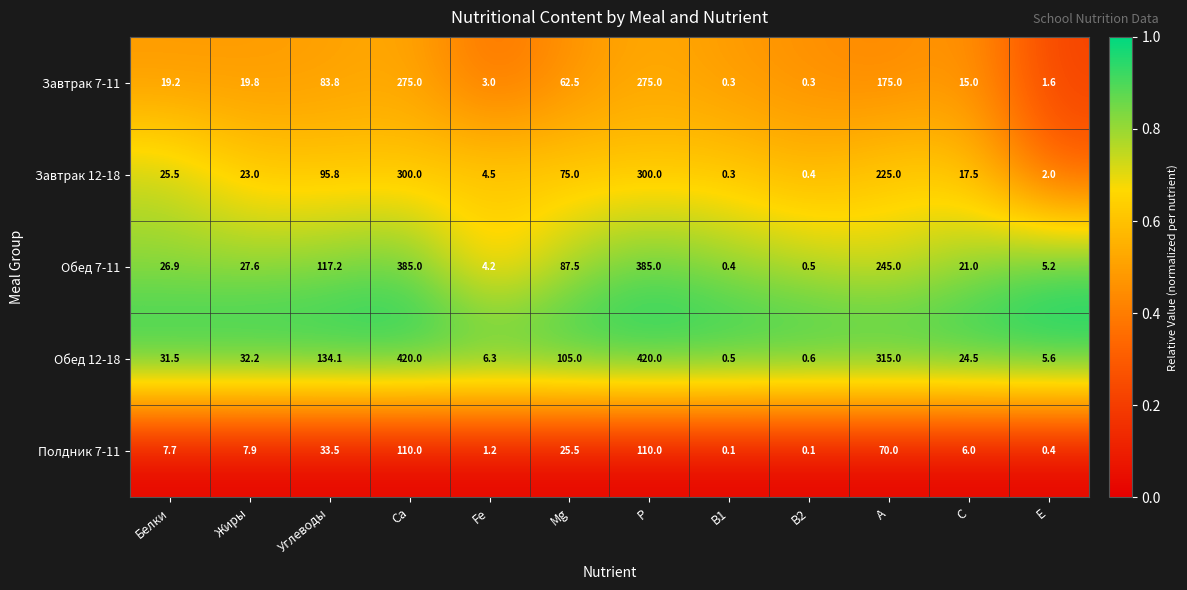

Rank the series by their maximum value, from lowest to highest.

Полдник 7-11, Завтрак 7-11, Завтрак 12-18, Обед 7-11, Обед 12-18